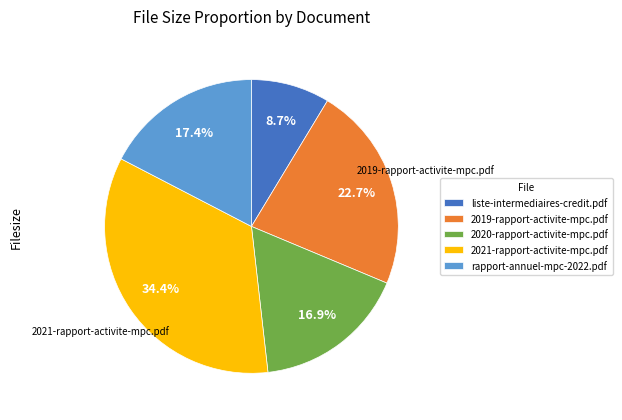

To the nearest percent, what is the combined percentage of liste-intermediaires-credit.pdf and 2019-rapport-activite-mpc.pdf?

31%